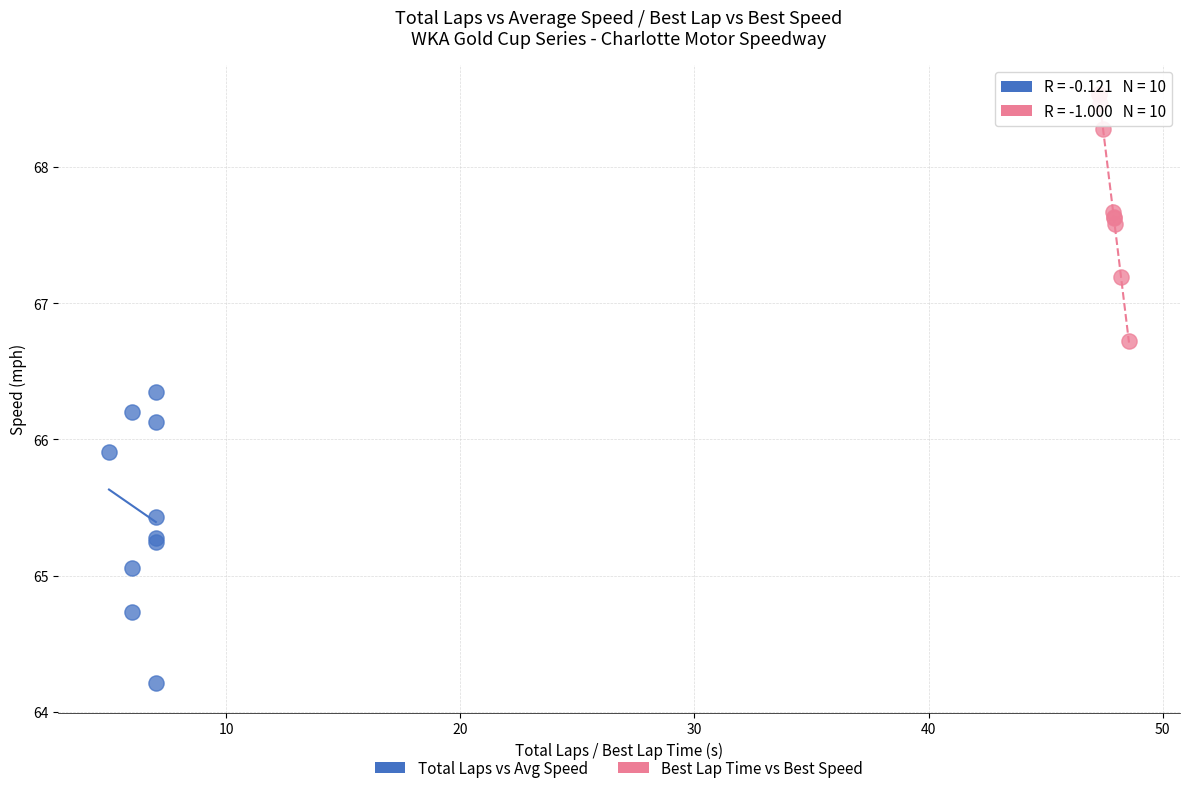

Which series contains the highest Y value?

Best Lap Time vs Best Speed